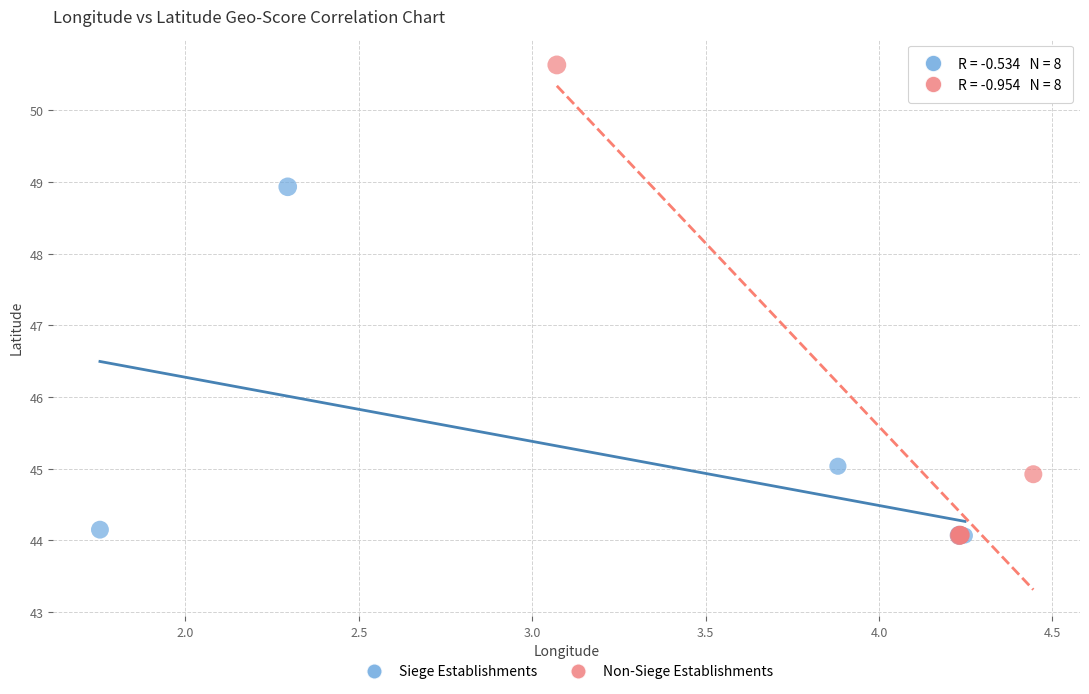

What are all the series names shown in the legend?

Siege Establishments, Non-Siege Establishments